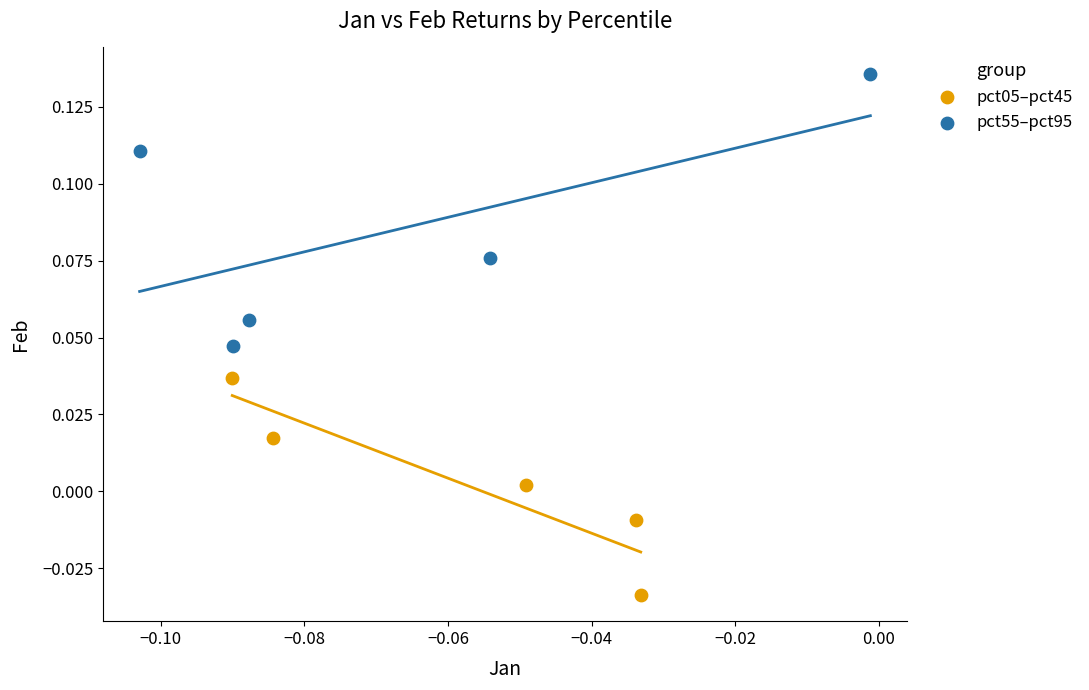

Which series has the largest Y range (max minus min)?

pct55–pct95